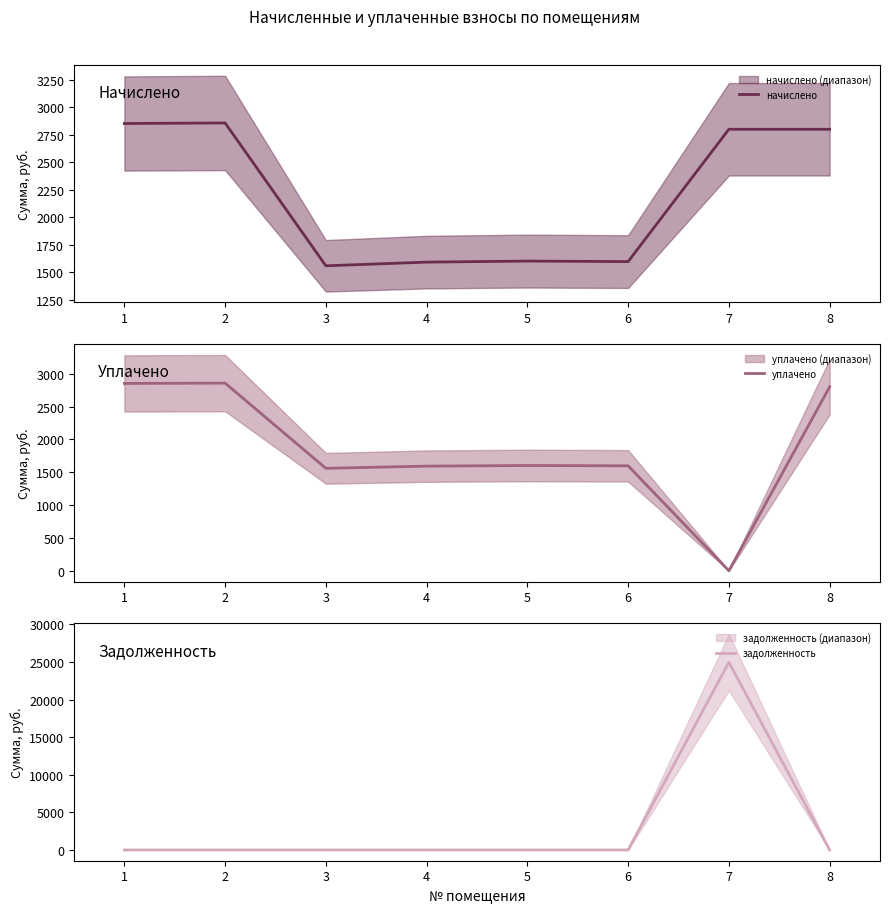

Count the number of data series in this chart.

3